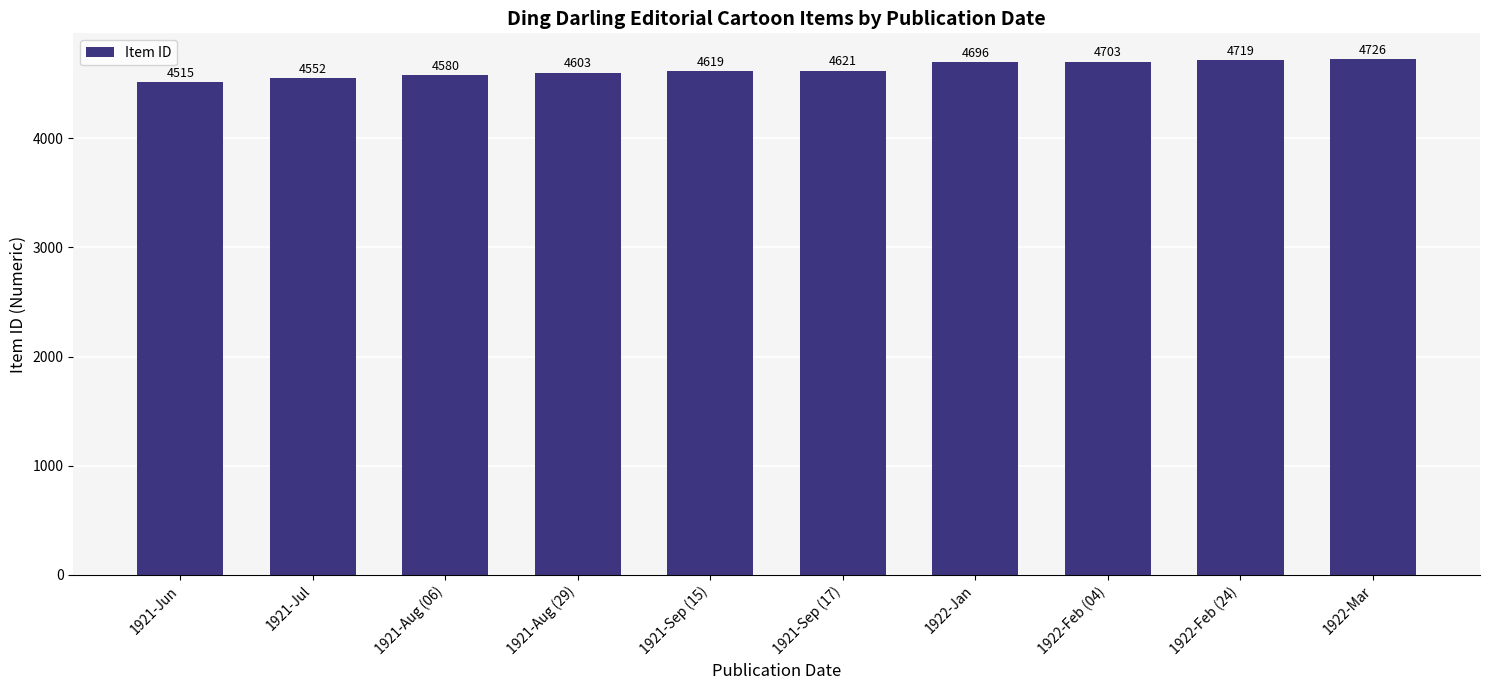

Which has a higher value, 1921-Jun or 1921-Aug (29)?

1921-Aug (29)